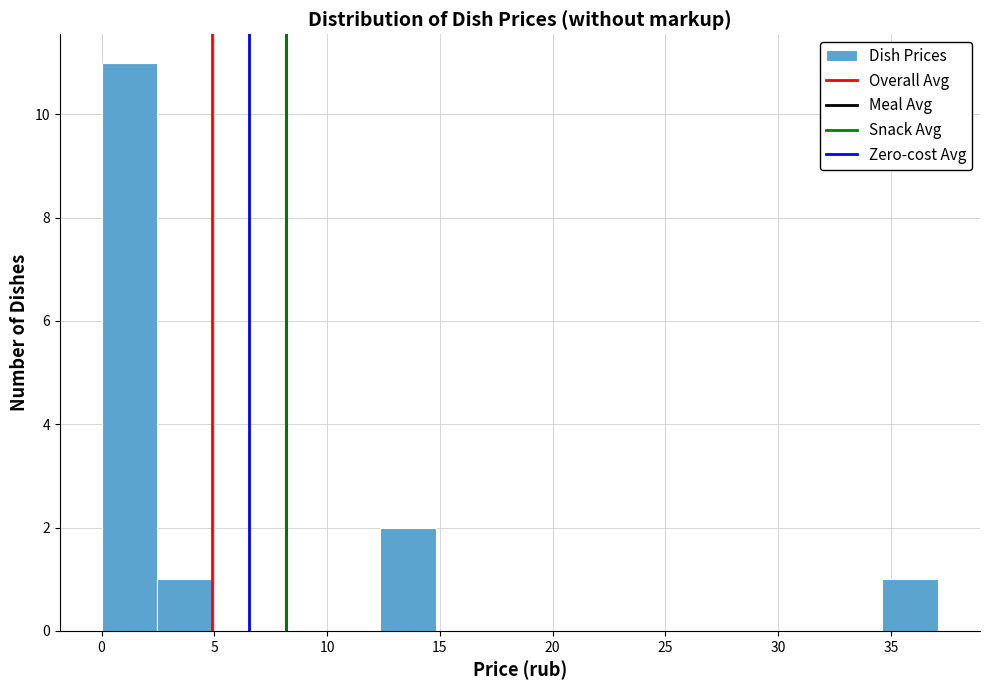

Reading left to right, list every bar in this chart as the range it spans on the x-axis followed by its height. Neither the bar edges nor the heights are printed on the chart, so give them approximately, as read against the axes.

0.0 to 2.5: 11
2.5 to 5.0: 1
5.0 to 7.5: 0
7.5 to 10.0: 0
10.0 to 12.5: 0
12.5 to 15.0: 2
15.0 to 17.5: 0
17.5 to 20.0: 0
20.0 to 22.5: 0
22.5 to 24.5: 0
24.5 to 27.0: 0
27.0 to 29.5: 0
29.5 to 32.0: 0
32.0 to 34.5: 0
34.5 to 37.0: 1